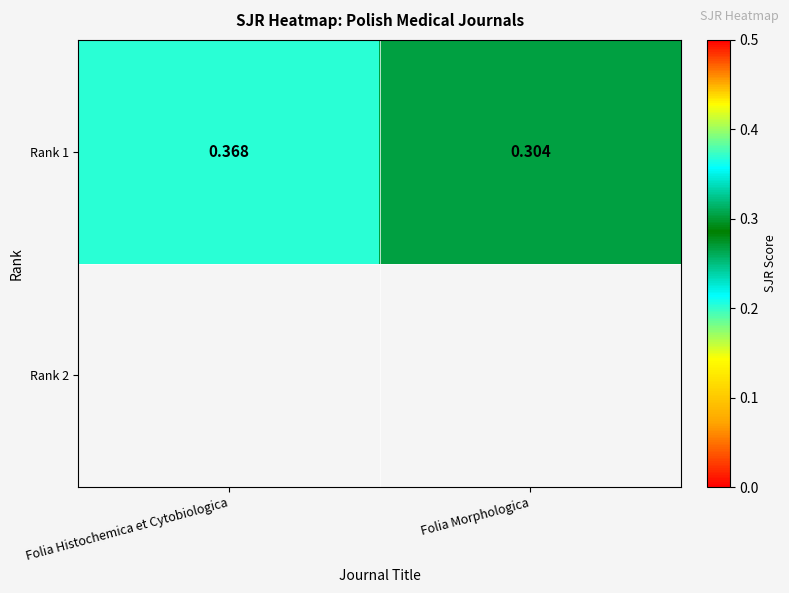

Which category has the highest value across all series?

Folia Histochemica et Cytobiologica